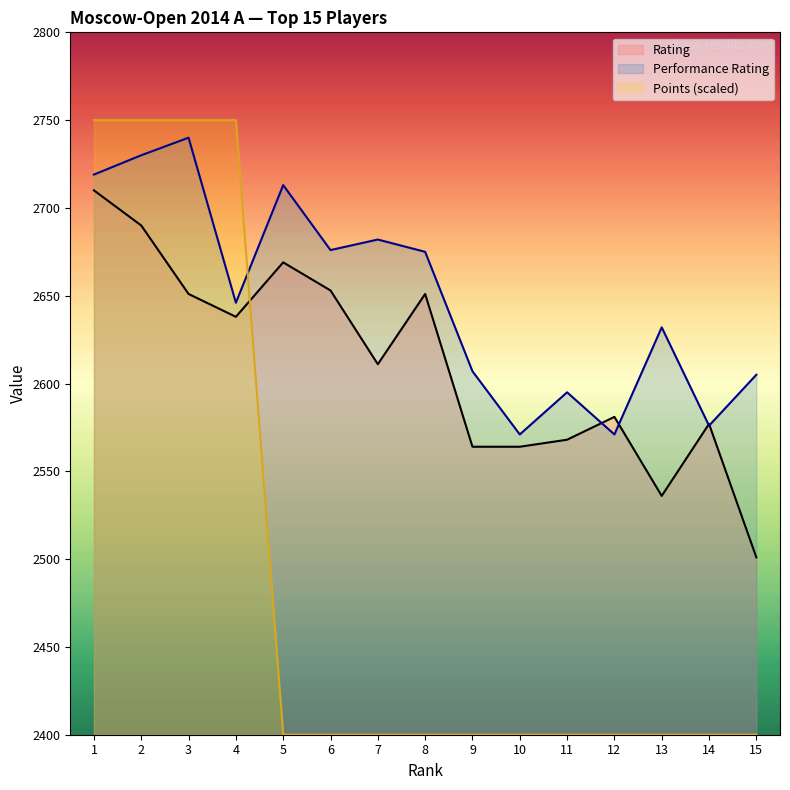

Rank the series by their average value, from highest to lowest.

Performance Rating, Rating, Points (scaled)